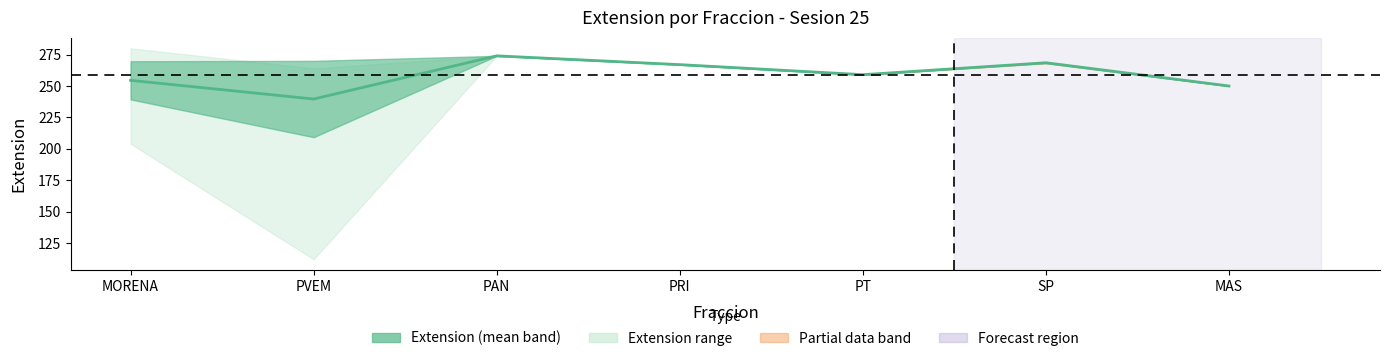

True or false: the data shows 391.3 at SP.

False